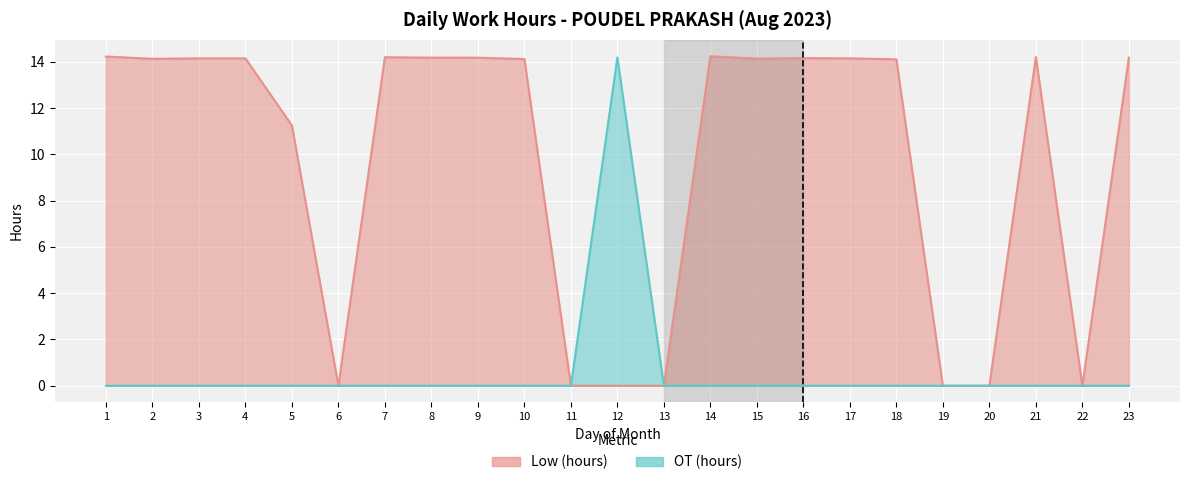

Reading left to right, list all the values displayed in this chart.

Low (hours): 14.2	14.1	14.2	14.2	11.2	0.0	14.2	14.2	14.2	14.1	0.0	0.0	0.0	14.2	14.1	14.2	14.2	14.1	0.0	0.0	14.2	0.0	14.2
OT (hours): 0.0	0.0	0.0	0.0	0.0	0.0	0.0	0.0	0.0	0.0	0.0	14.2	0.0	0.0	0.0	0.0	0.0	0.0	0.0	0.0	0.0	0.0	0.0